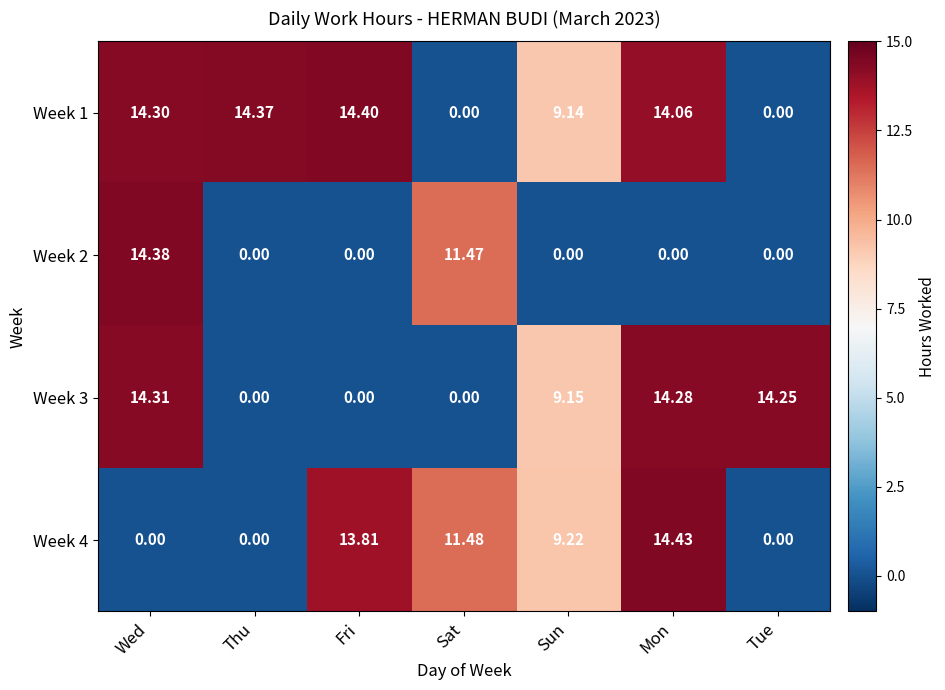

Is the value of Week 4 at Wed greater than the value of Week 1 at Thu?

No